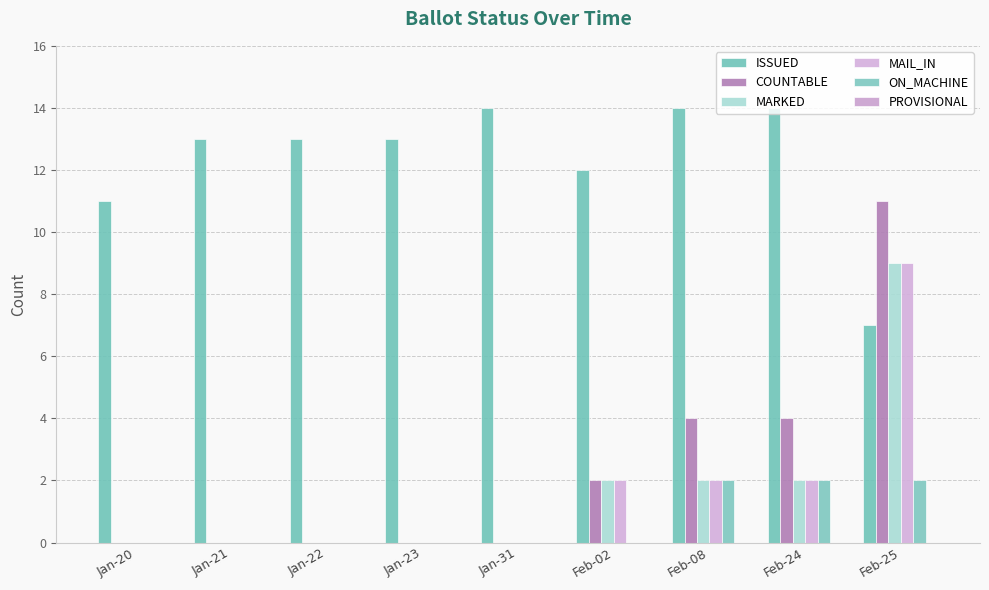

How many groups of bars are there?

9